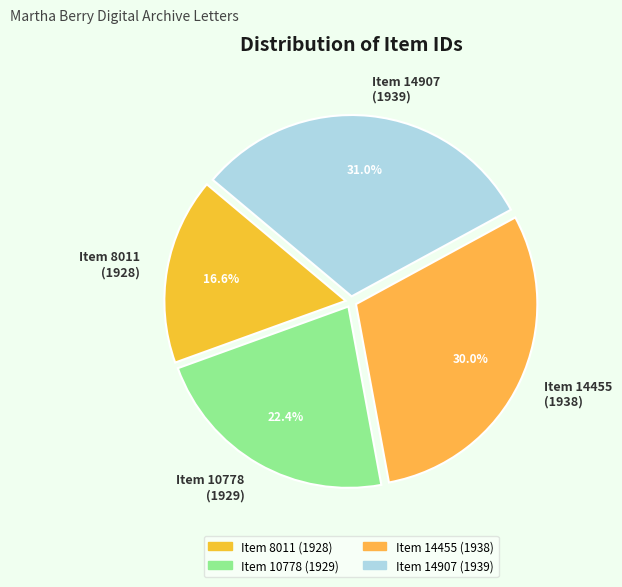

Which slice is the largest?

Item 14907 (1939)